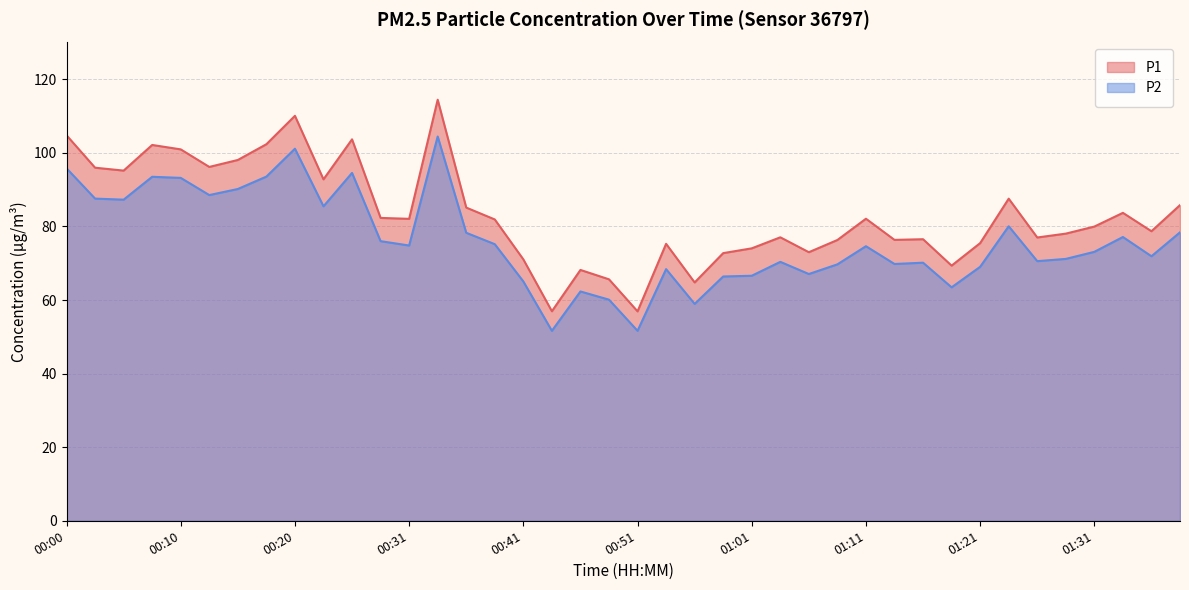

Which series has the widest spread of values?

P1